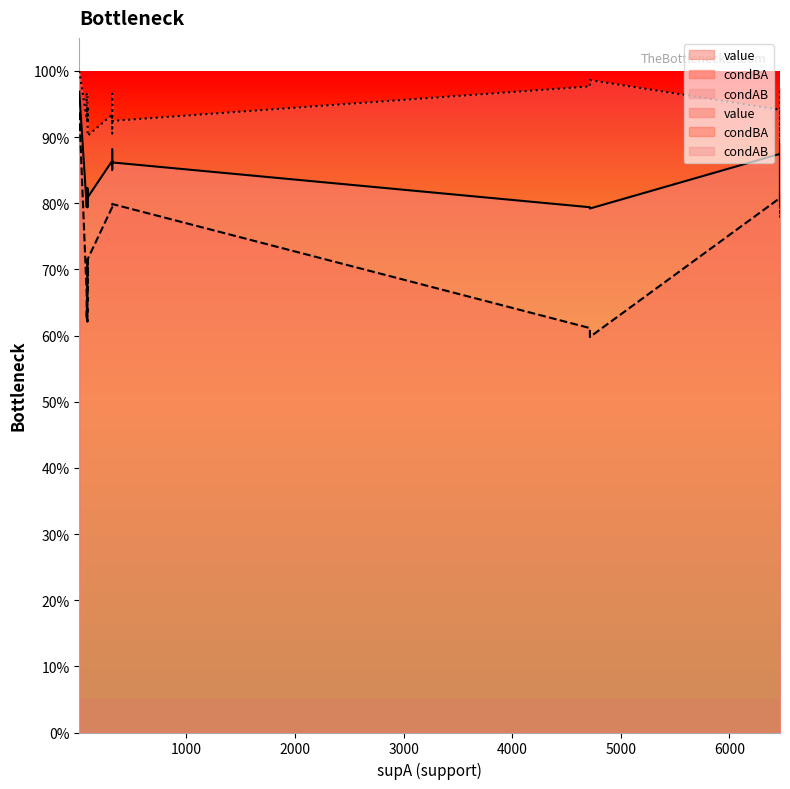

How many distinct data groups are displayed?

3